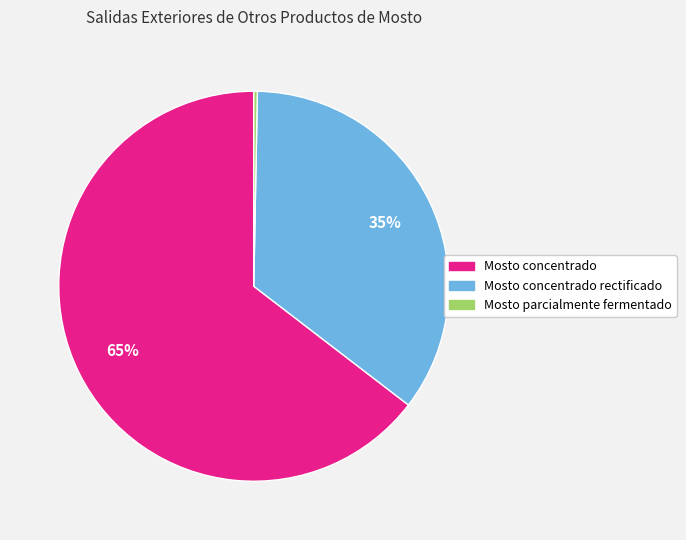

Is the sum of Mosto parcialmente fermentado and Mosto concentrado rectificado greater than half?

No